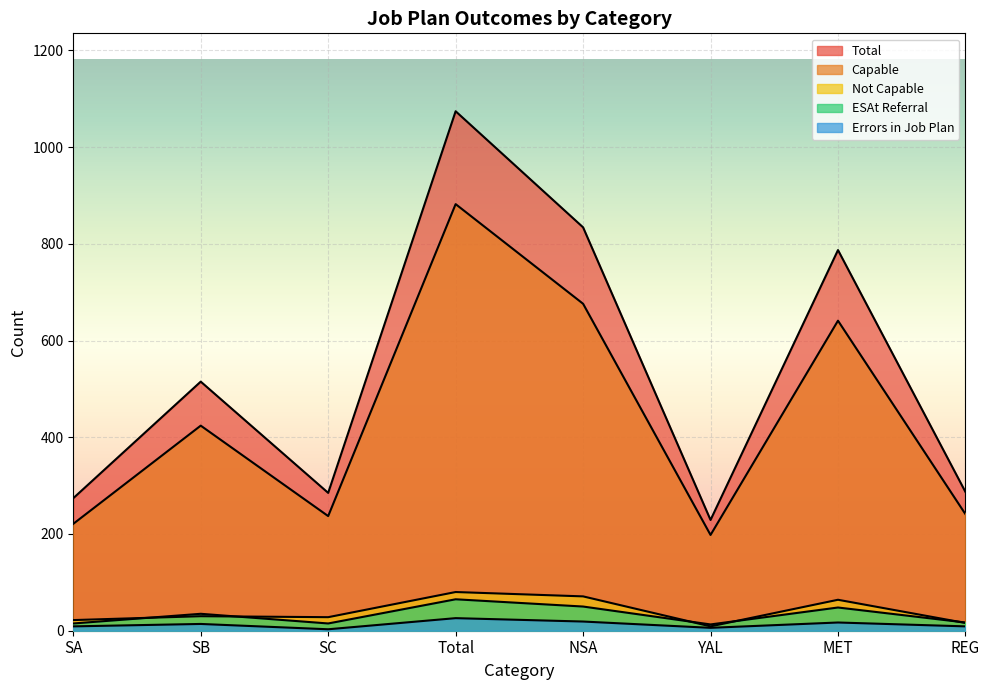

What is the value of the Not capable of meeting their job plan r... point at the 6th from the left?

9